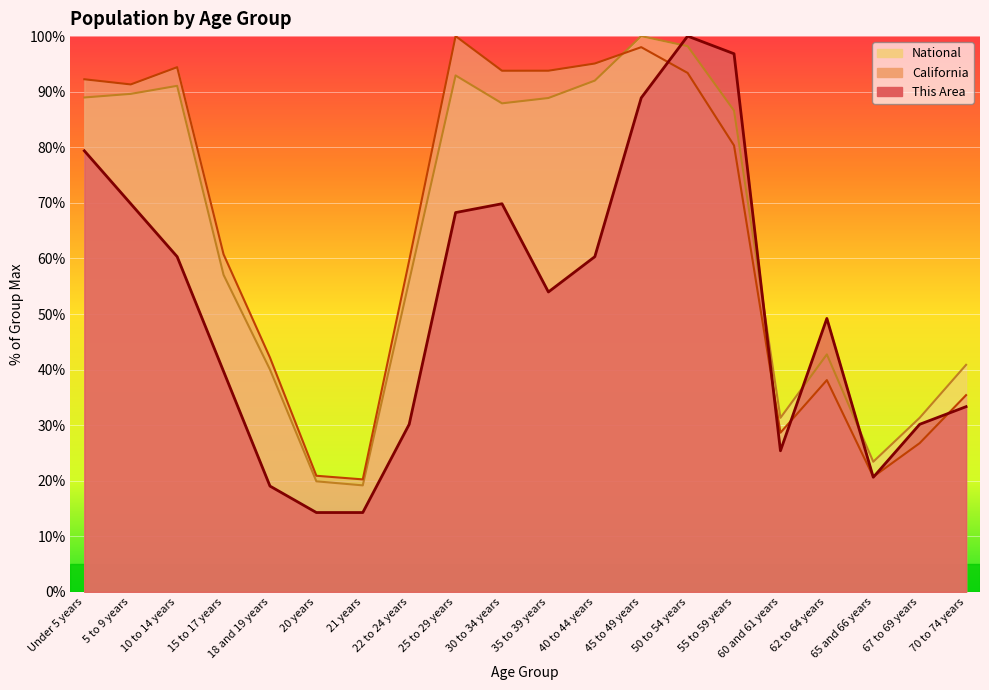

Is the value of This Area at 50 to 54 years greater than the value of National at 25 to 29 years?

Yes